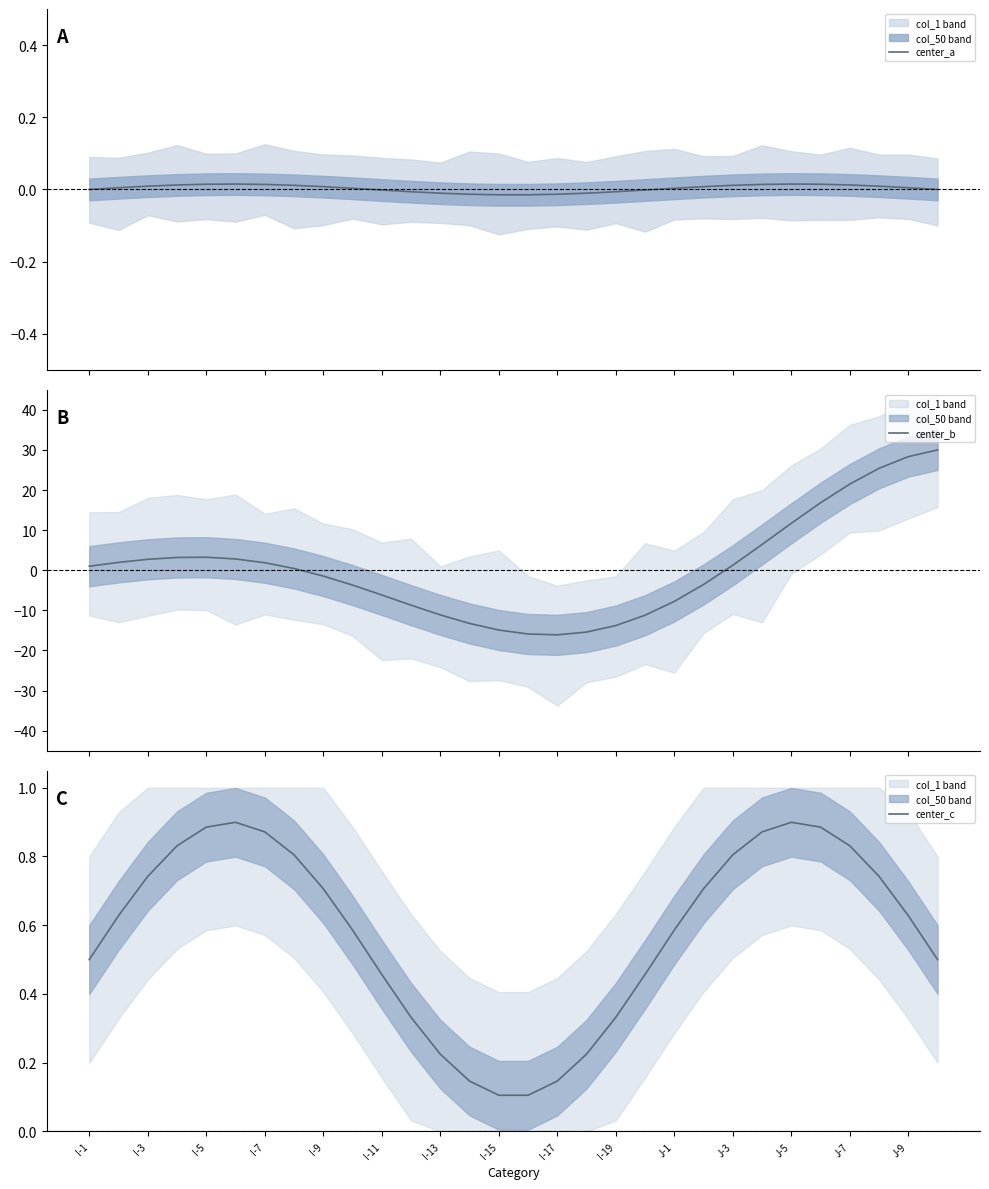

True or false: center_c has a value of 0.2 at J-3.

False